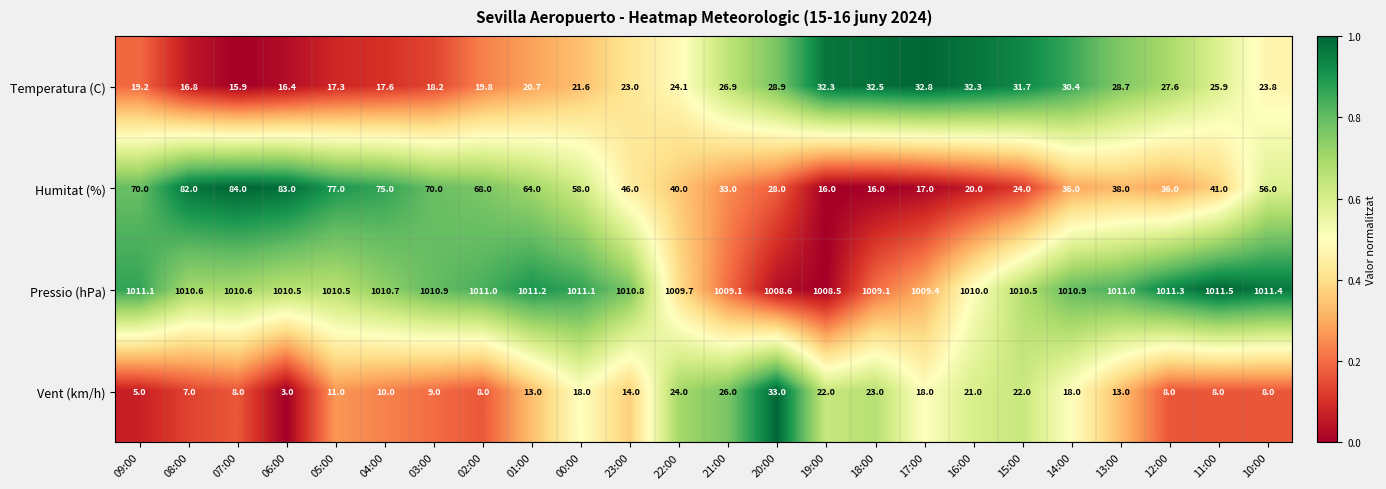

What is the difference between the second highest and minimum values in the Humitat (%) series?

67.0